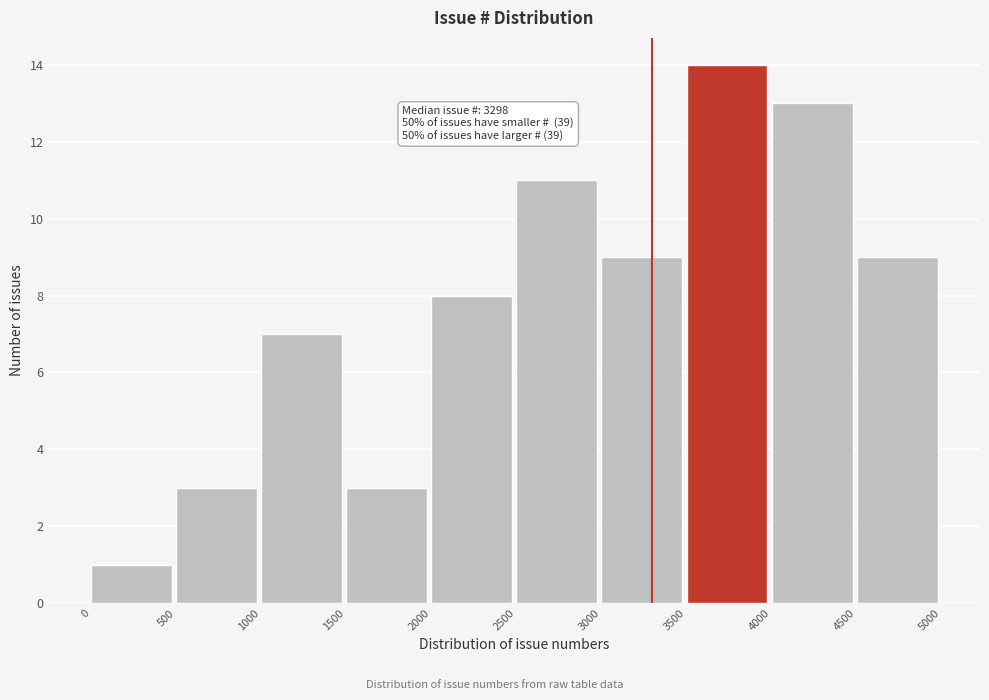

Which range on the x-axis has the tallest bar?

3500 to 4000